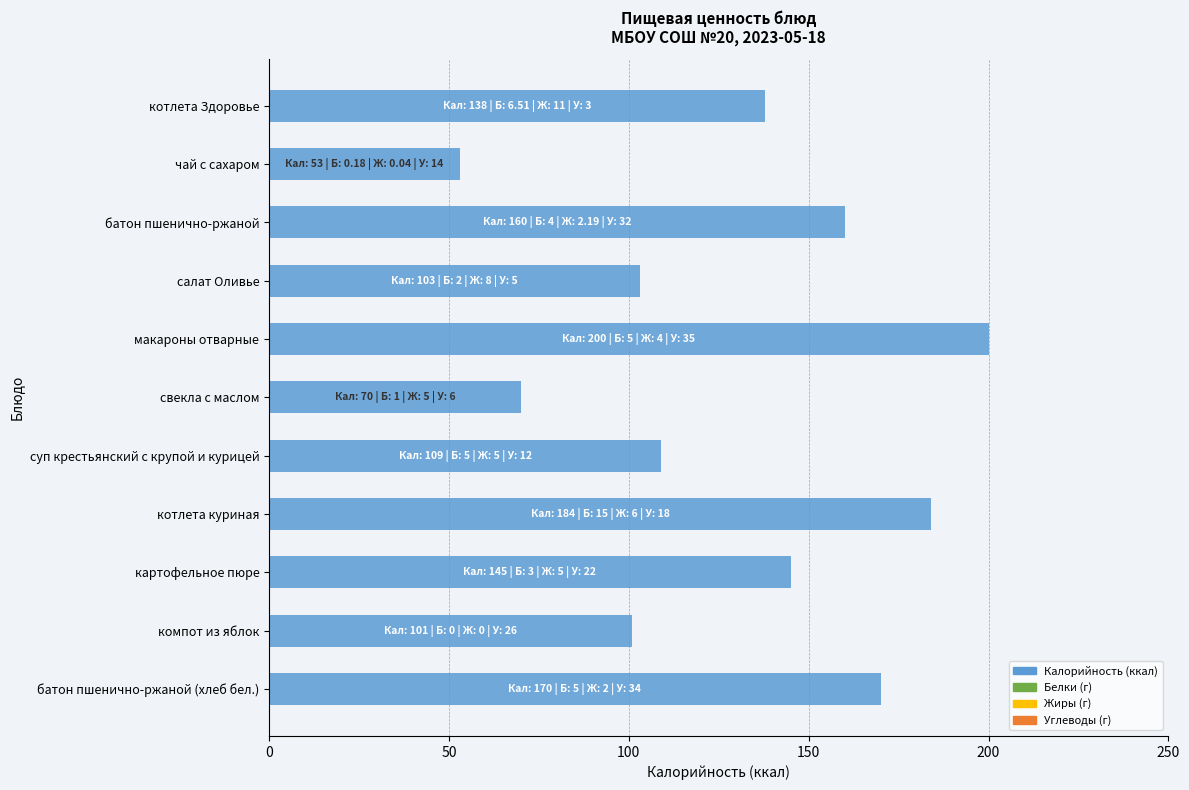

What is the greatest value displayed?

200